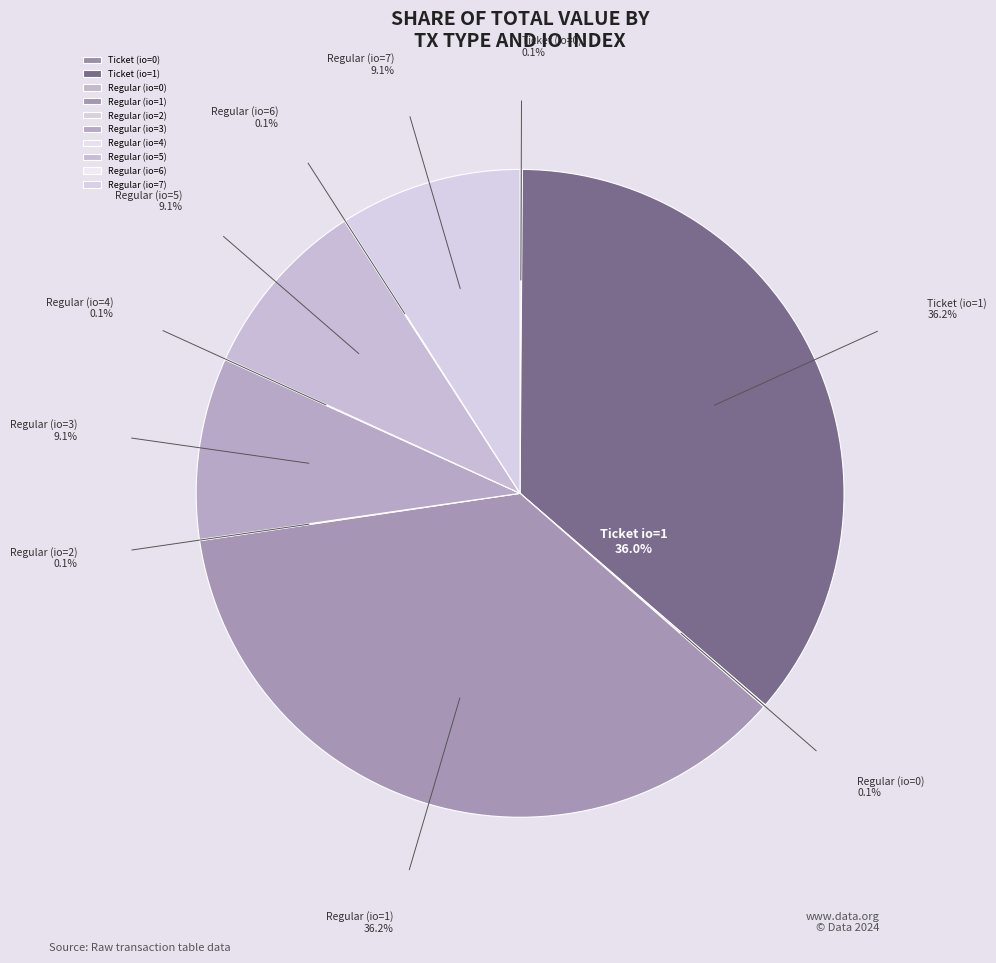

How many segments does this pie chart have?

10